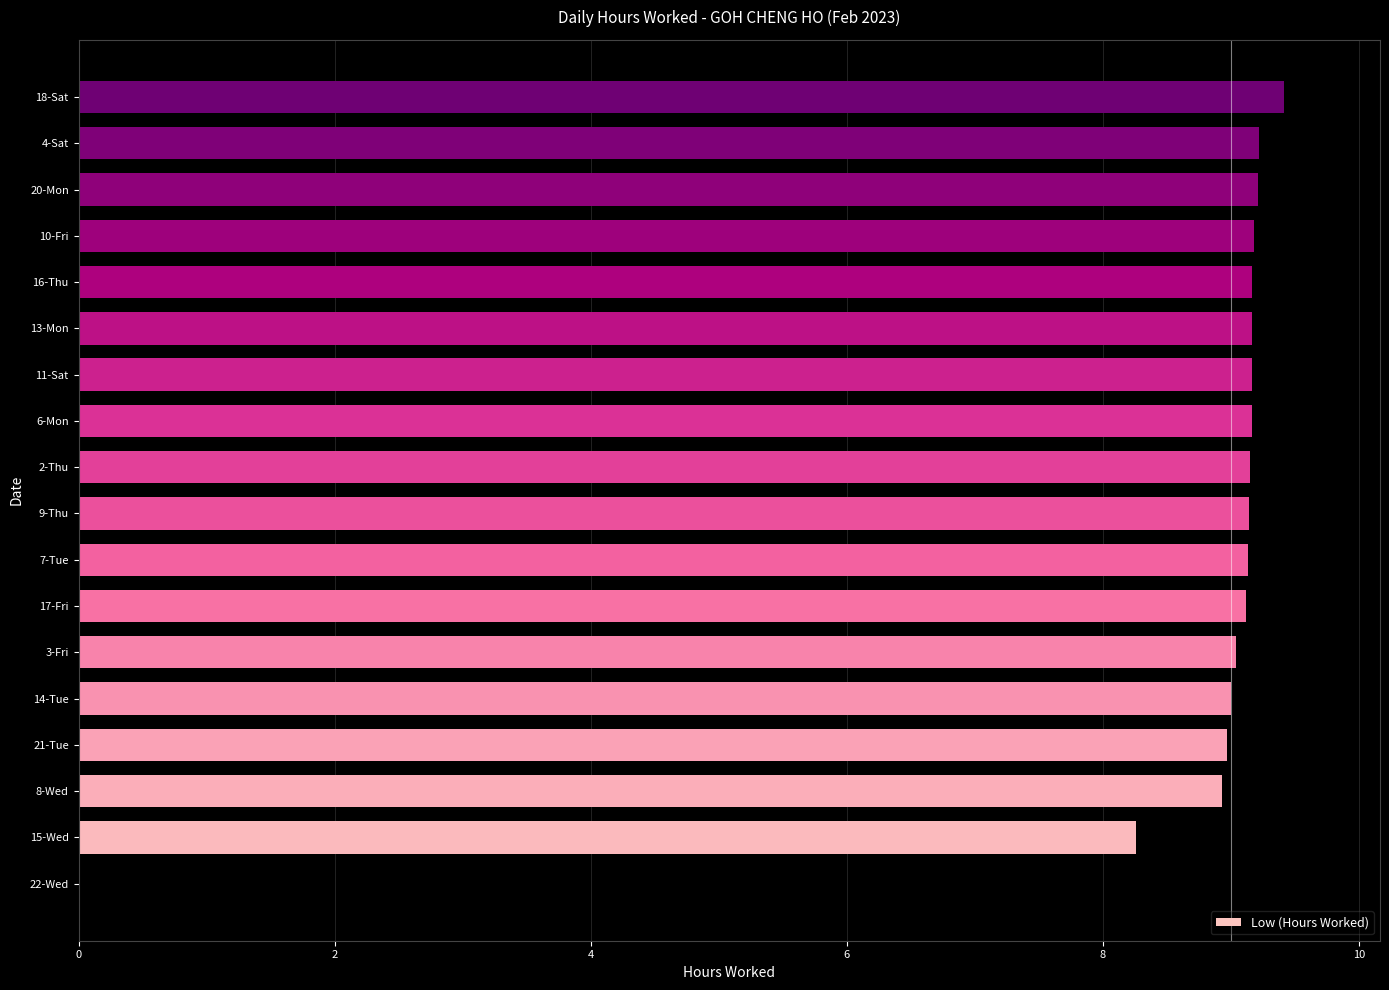

What is the sum of the values at 4-Sat and 18-Sat?

18.6